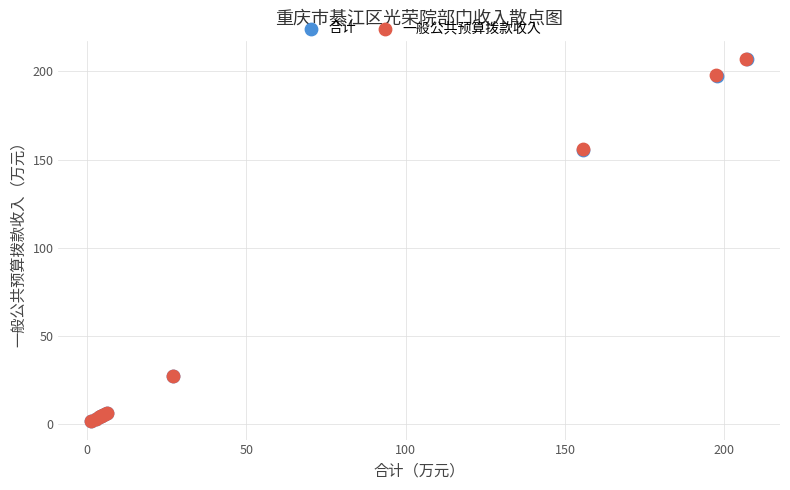

Which series has the largest Y range (max minus min)?

一般公共预算拨款收入